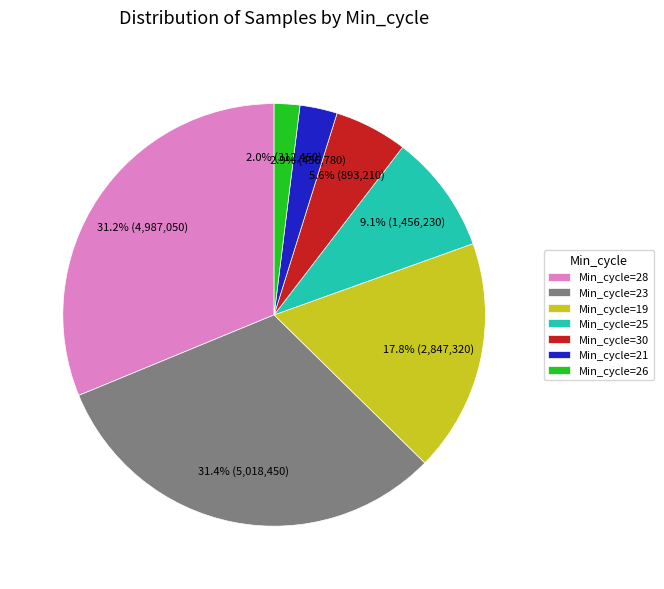

Does any single category account for the majority?

No